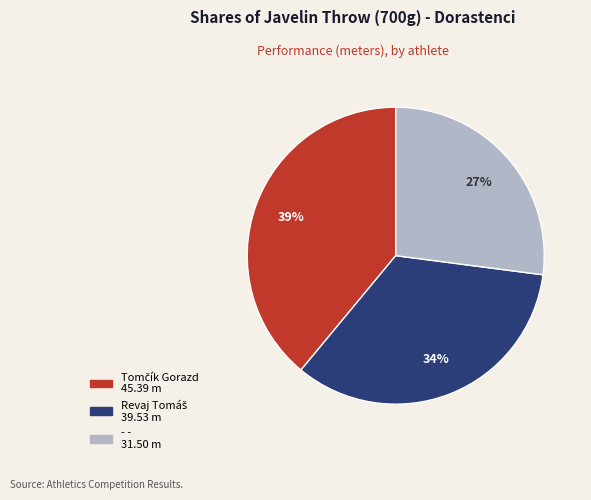

Does any single category account for the majority?

No